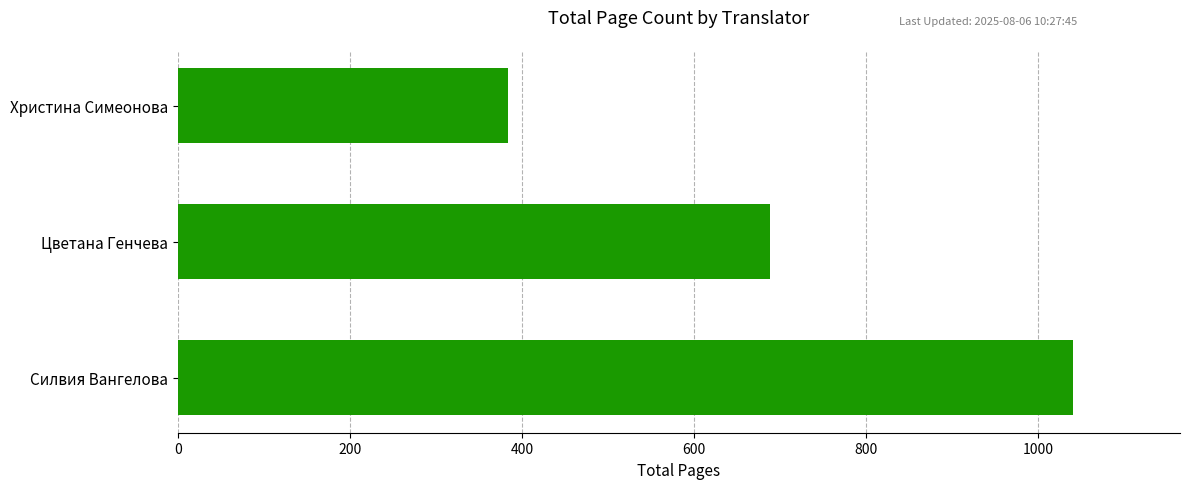

Does the chart contain stacked bars?

No